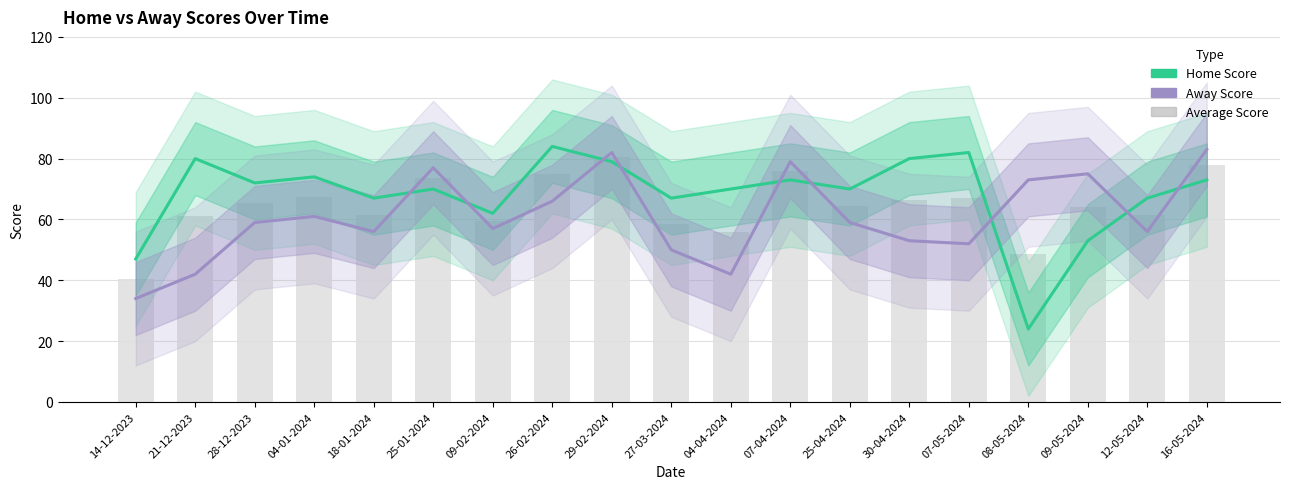

What position from the right is 09-05-2024?

3